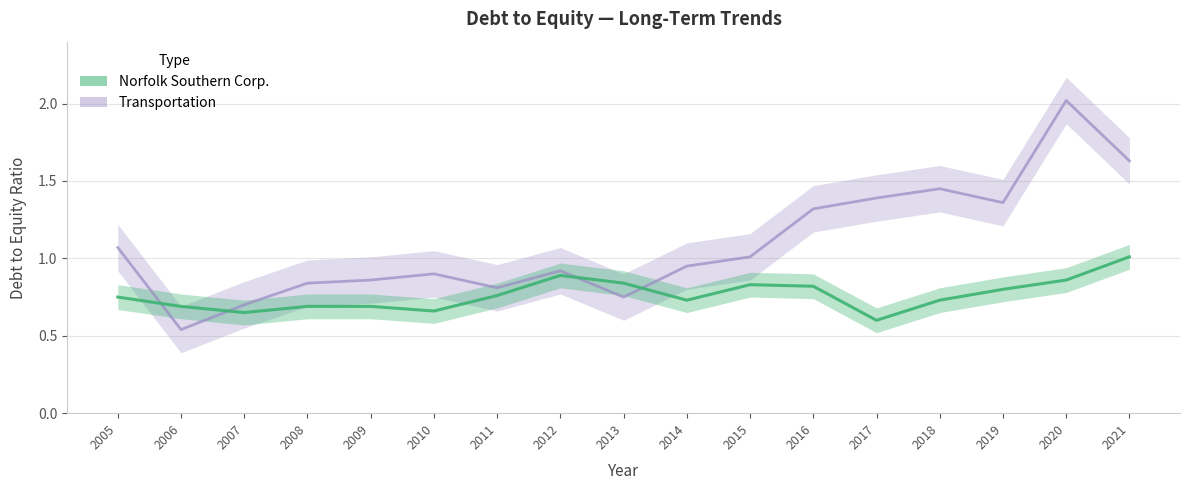

List the labels in order of Norfolk Southern Corp. value, largest first.

2021, 2012, 2020, 2013, 2015, 2016, 2019, 2011, 2005, 2014, 2018, 2006, 2008, 2009, 2010, 2007, 2017